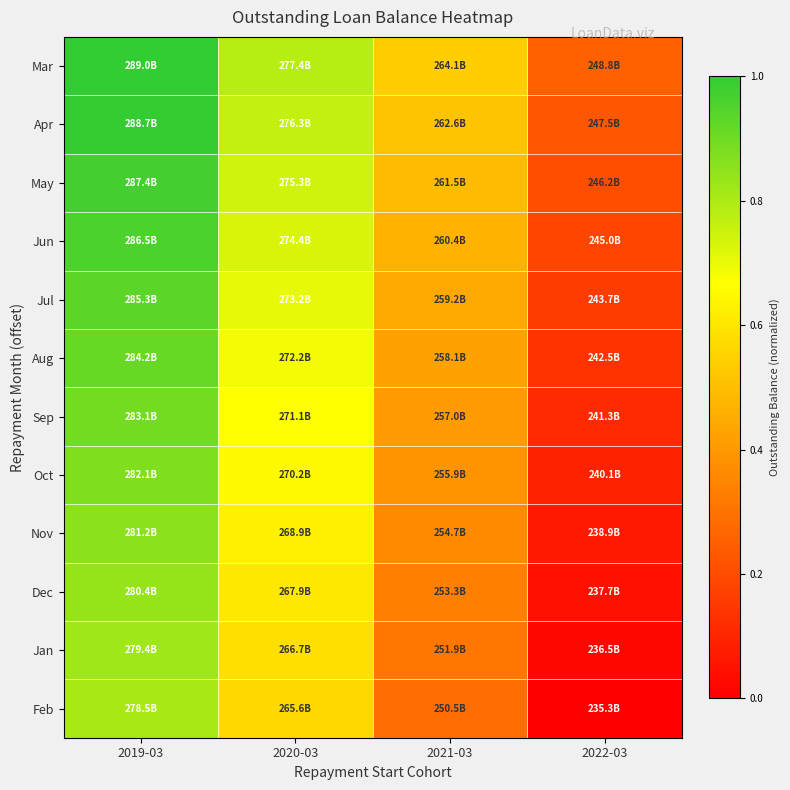

Which series has the largest total across all categories?

Mar